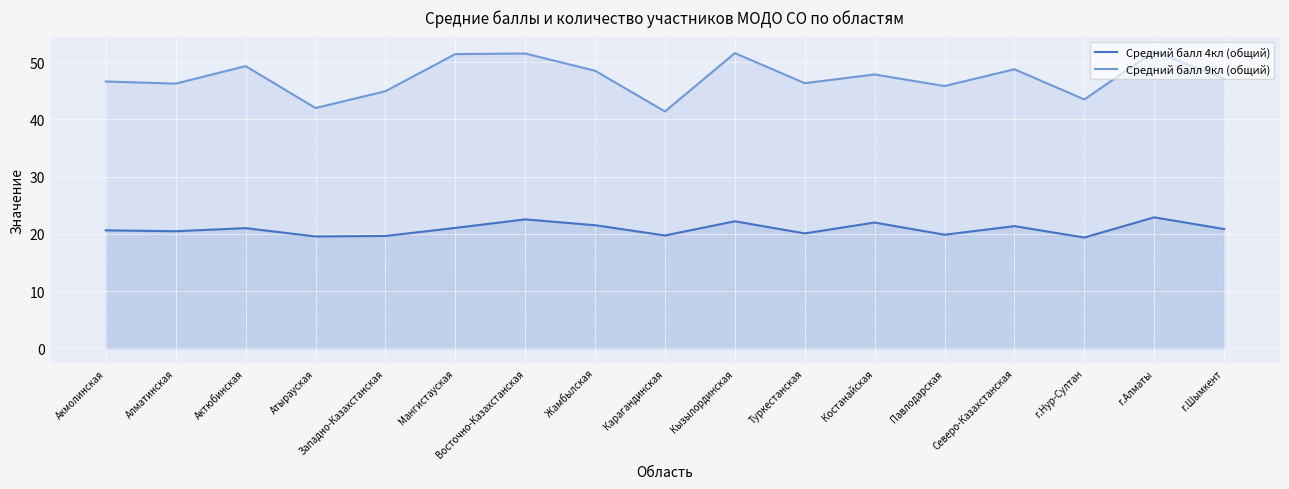

What is the total value across all series at Мангистауская?

72.5